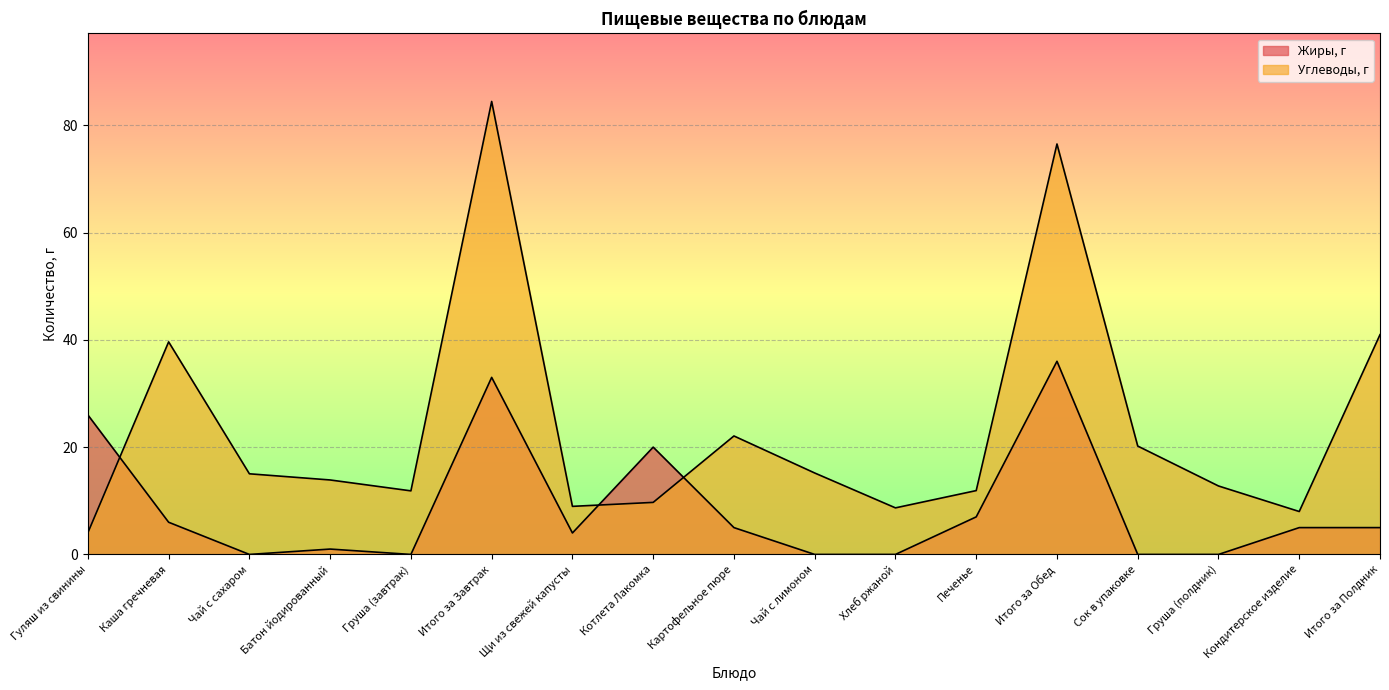

How many data points in Жиры, г are less than 5?

8